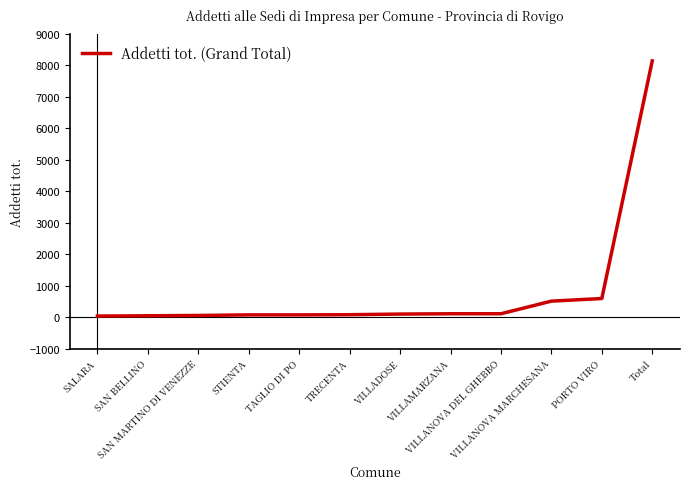

What is the difference between the maximum and minimum values?

8105